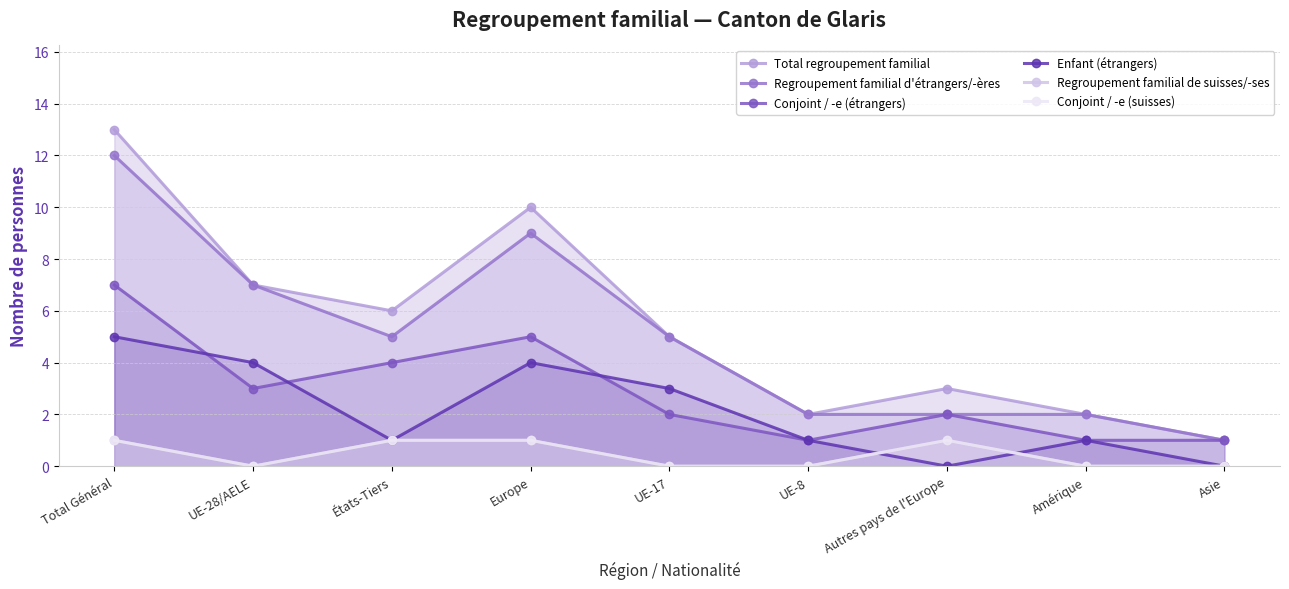

At how many categories does at least one series exceed 4?

5